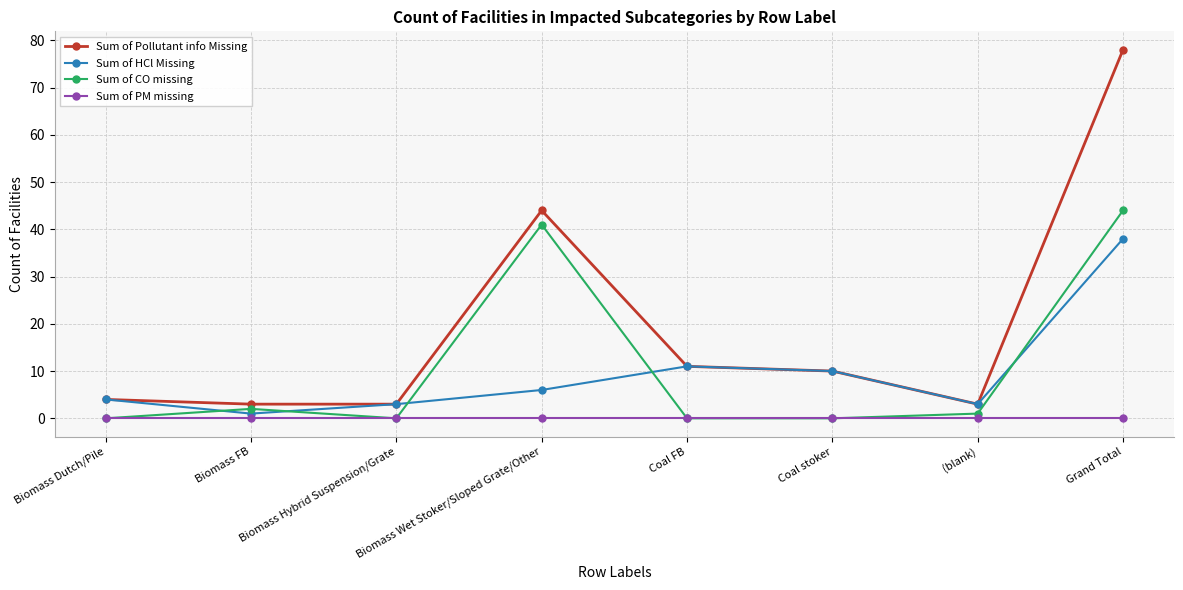

At how many categories does at least one series exceed 70?

1